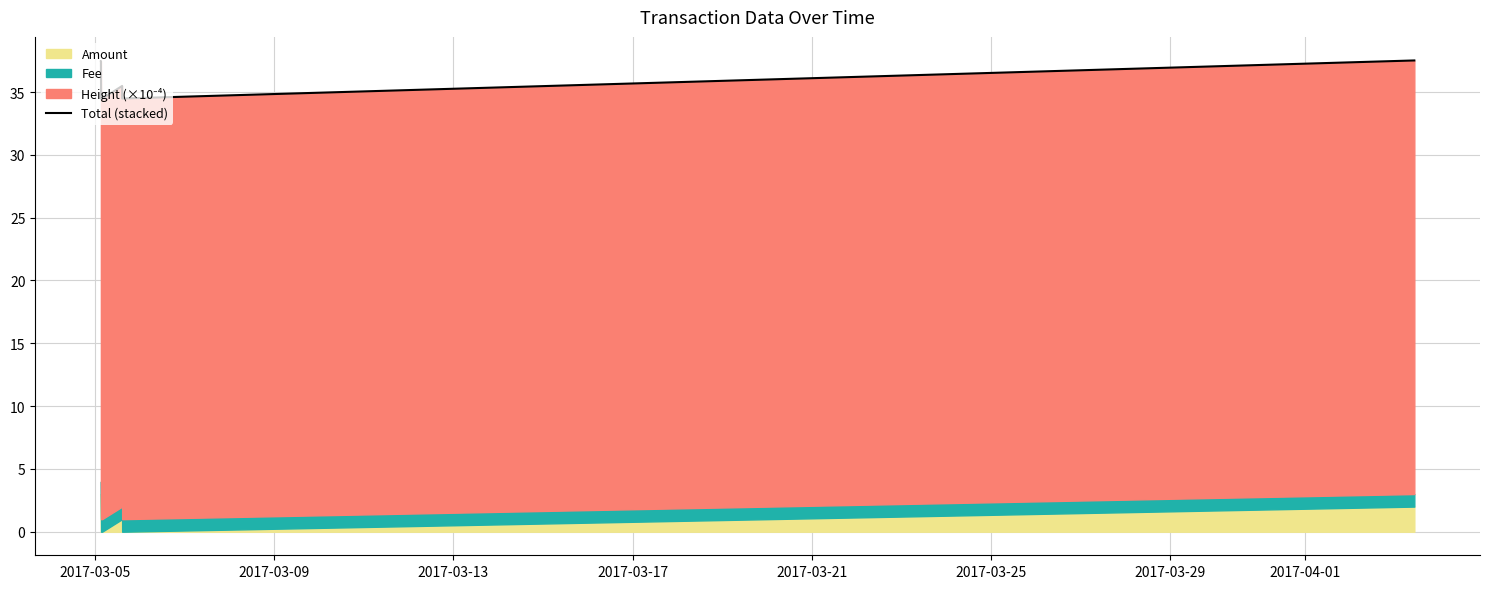

How many points are lower than both their immediate neighbors (excluding endpoints)?

2